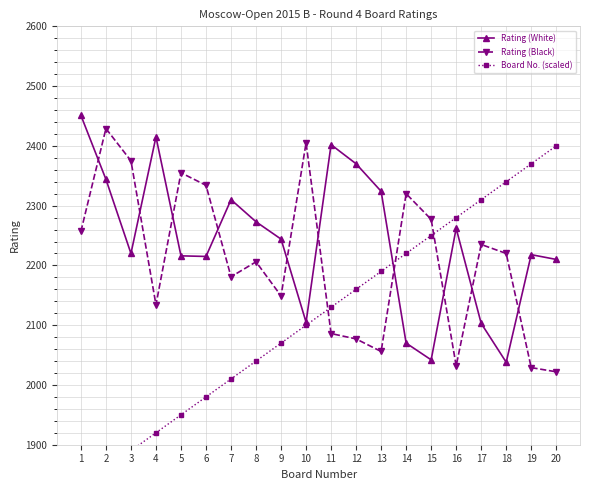

What is the highest value of the Rating (White) series?

2451